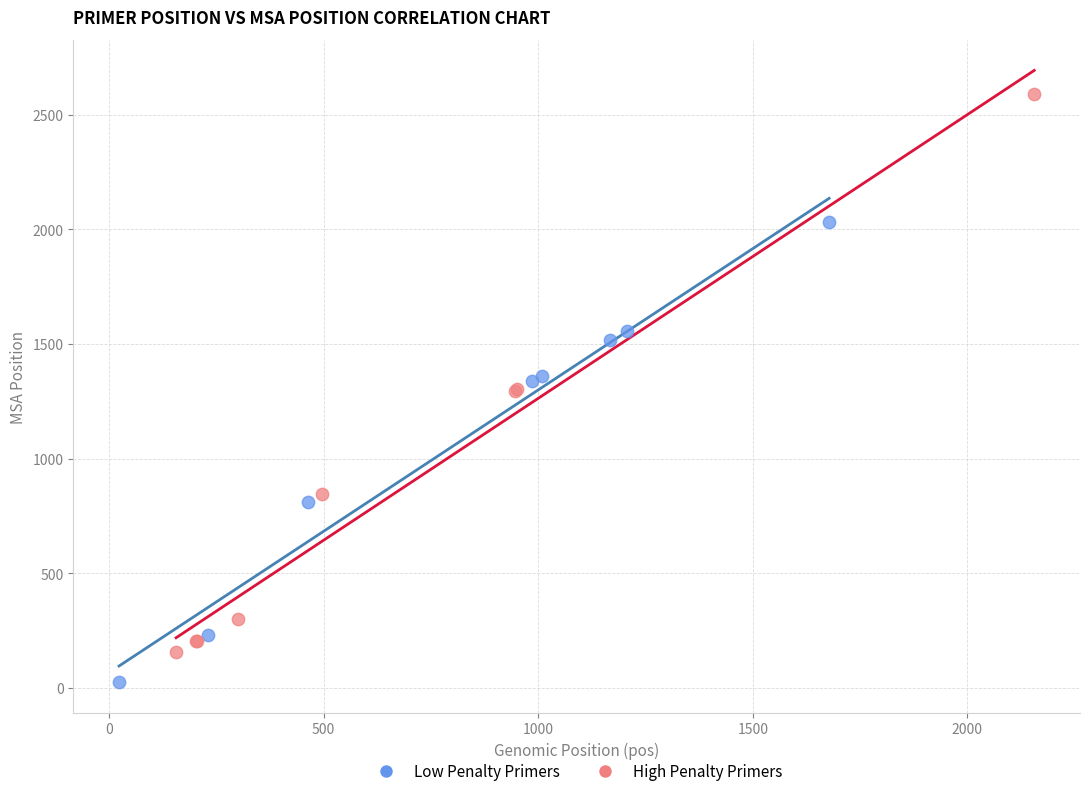

Which series reaches the maximum Y coordinate?

High Penalty Primers